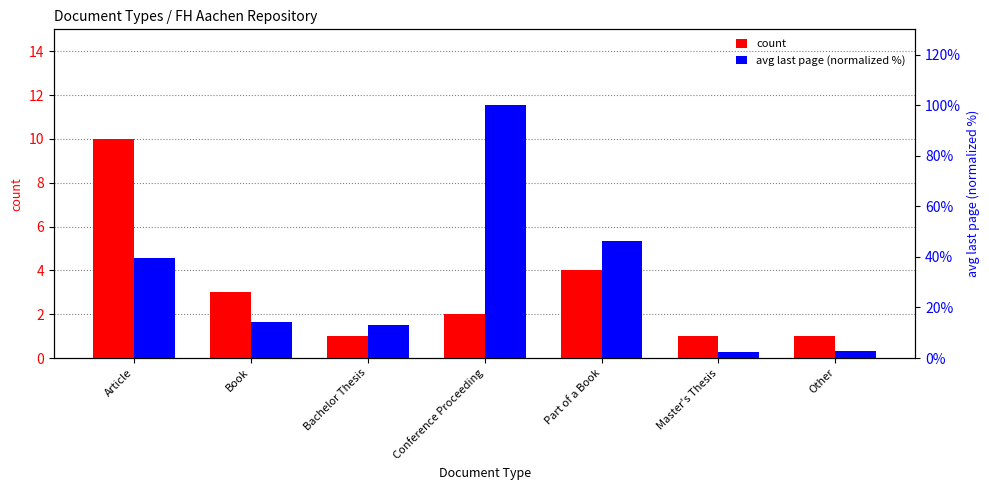

True or false: count has a value of 10.0 at Article.

True